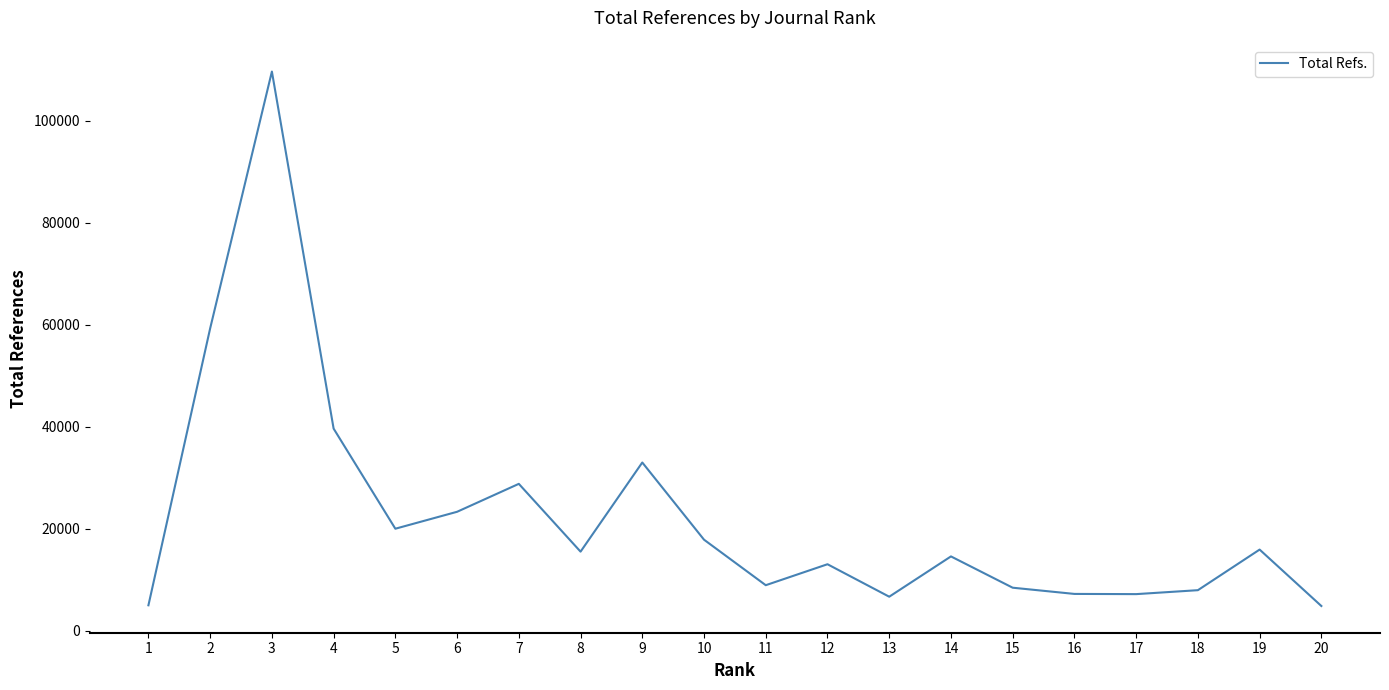

What is the difference between the maximum and minimum values?

104821